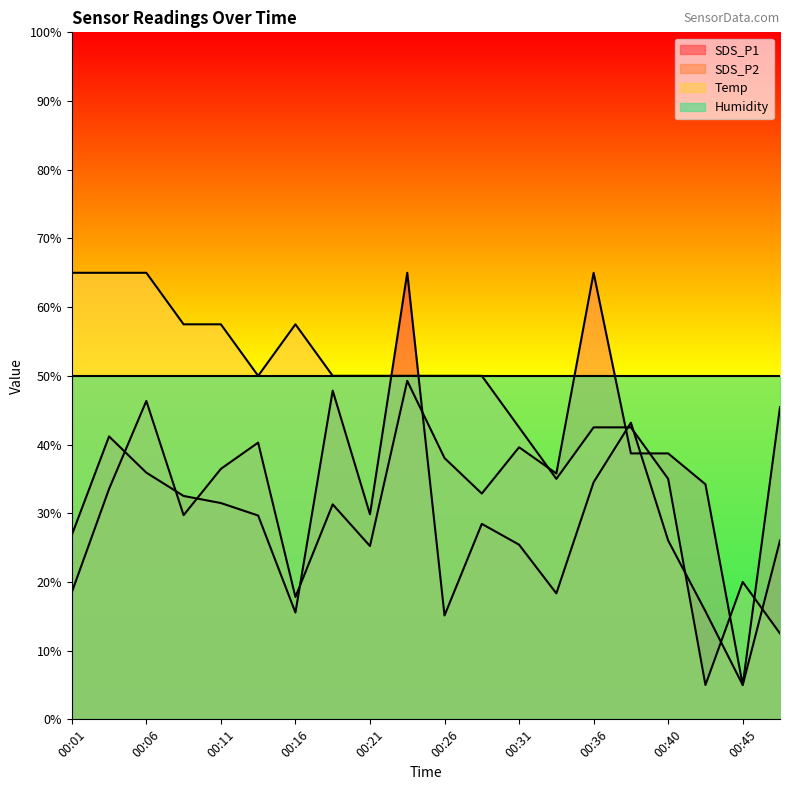

What is the value of the SDS_P1 point at the 7th from the left?

15.5